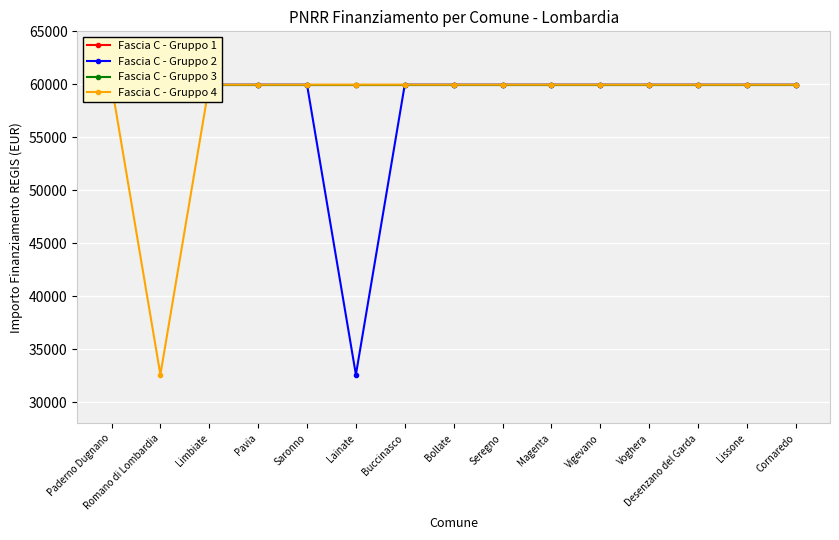

True or false: Fascia C - Gruppo 3 and Fascia C - Gruppo 2 intersect in this chart.

False